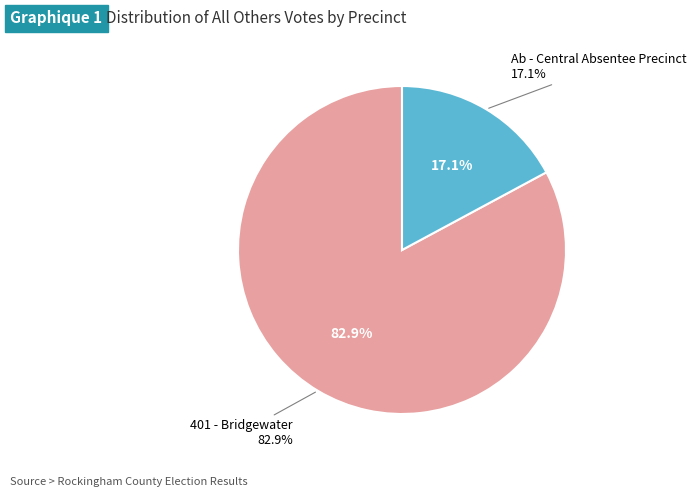

What is the majority slice?

401 - Bridgewater